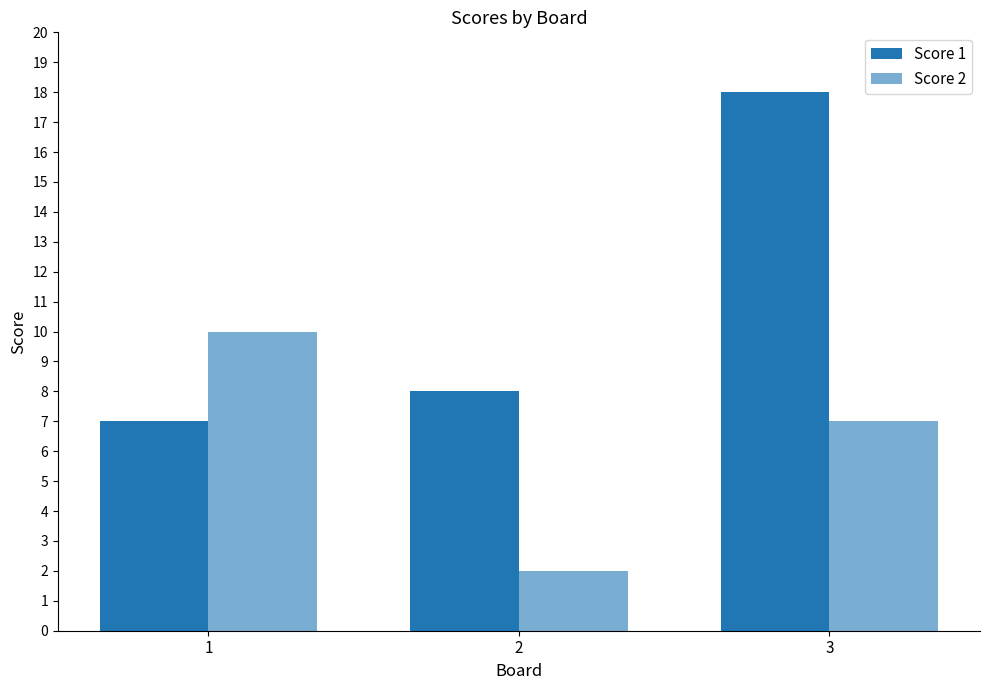

Reading left to right, transcribe all the data shown in this chart.

Score 1: 7	8	18
Score 2: 10	2	7